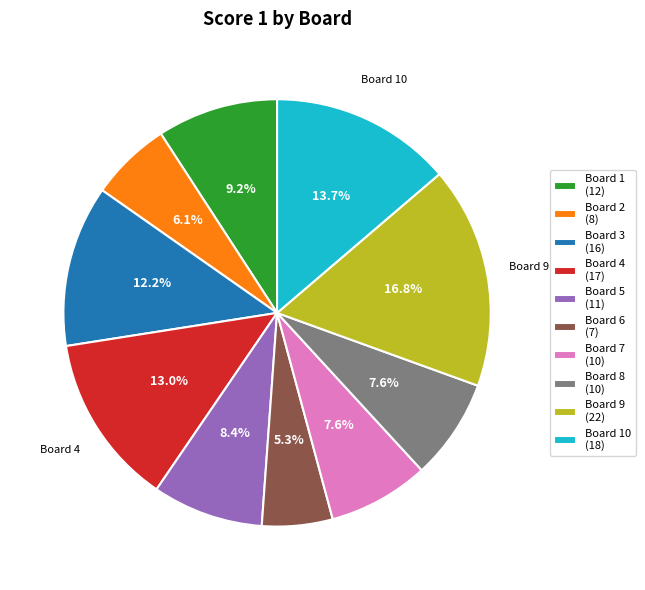

Is there any slice that represents more than half of the pie?

No